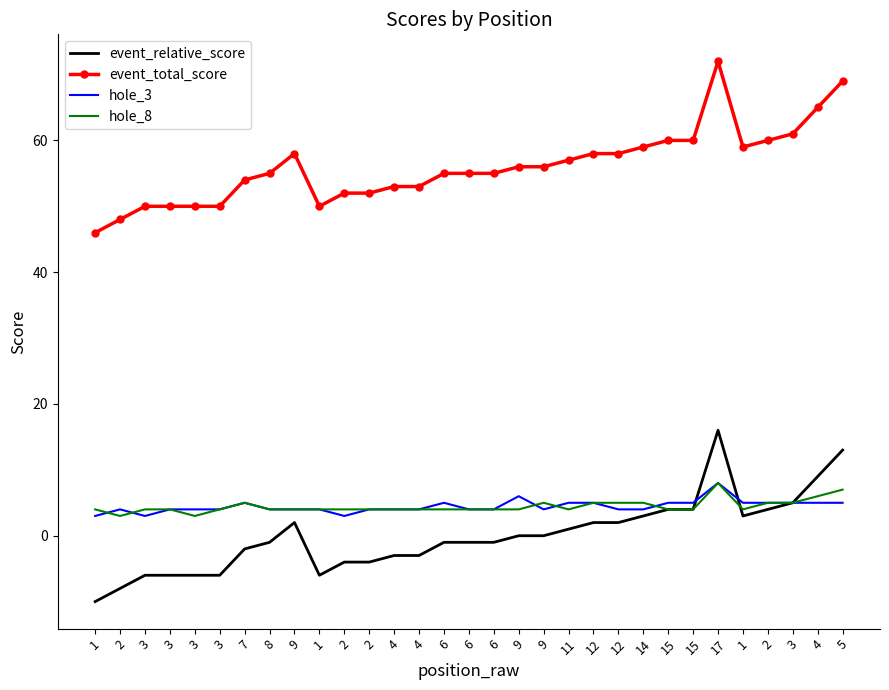

Which series changed the most between 4 and 11?

event_relative_score